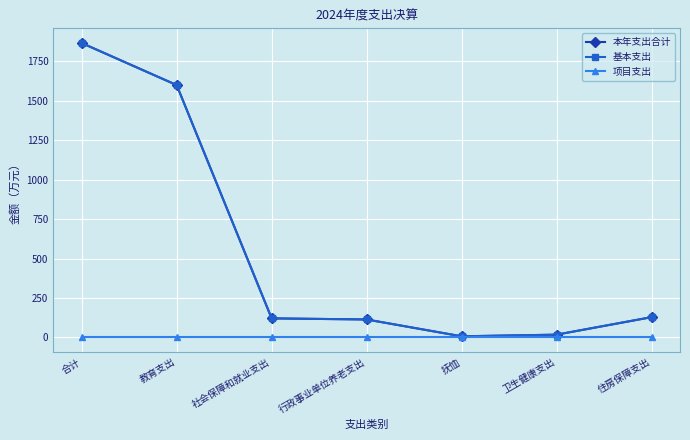

Does the chart have visible grid lines?

Yes